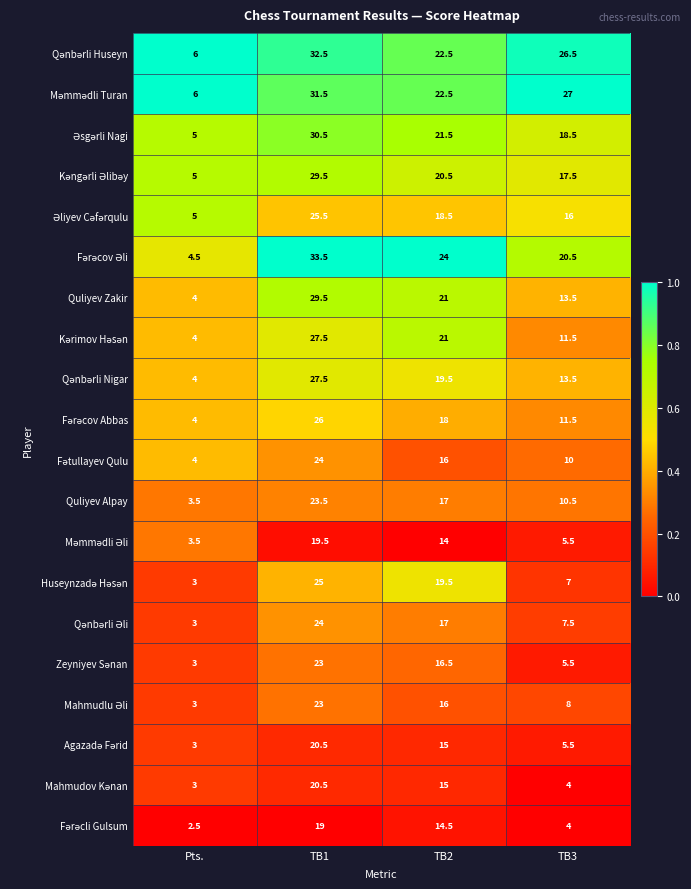

What is the difference between the highest and lowest values at Pts.?

3.5